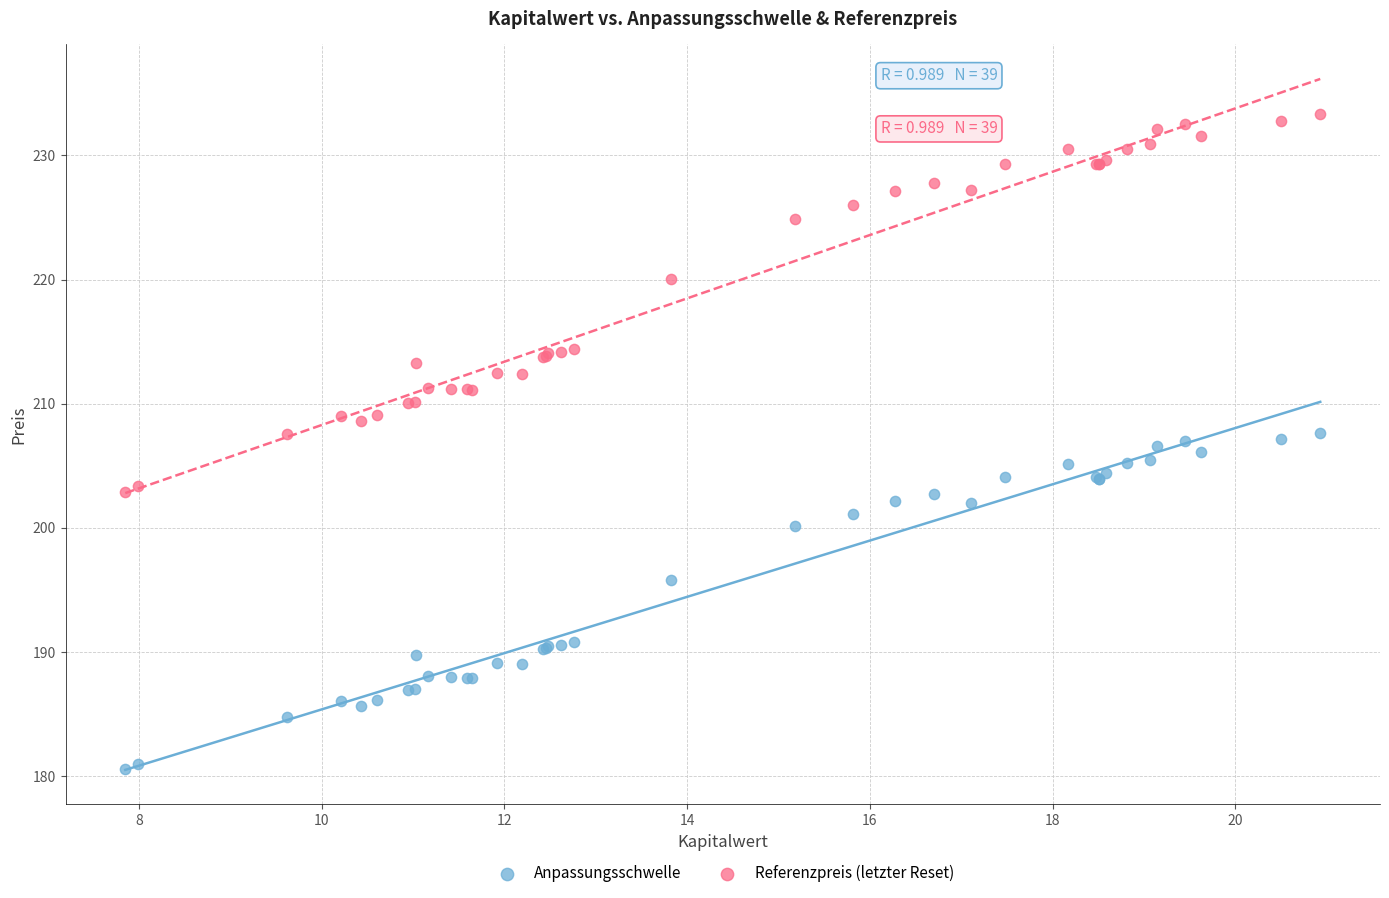

Which series reaches the maximum Y coordinate?

Referenzpreis (letzter Reset)